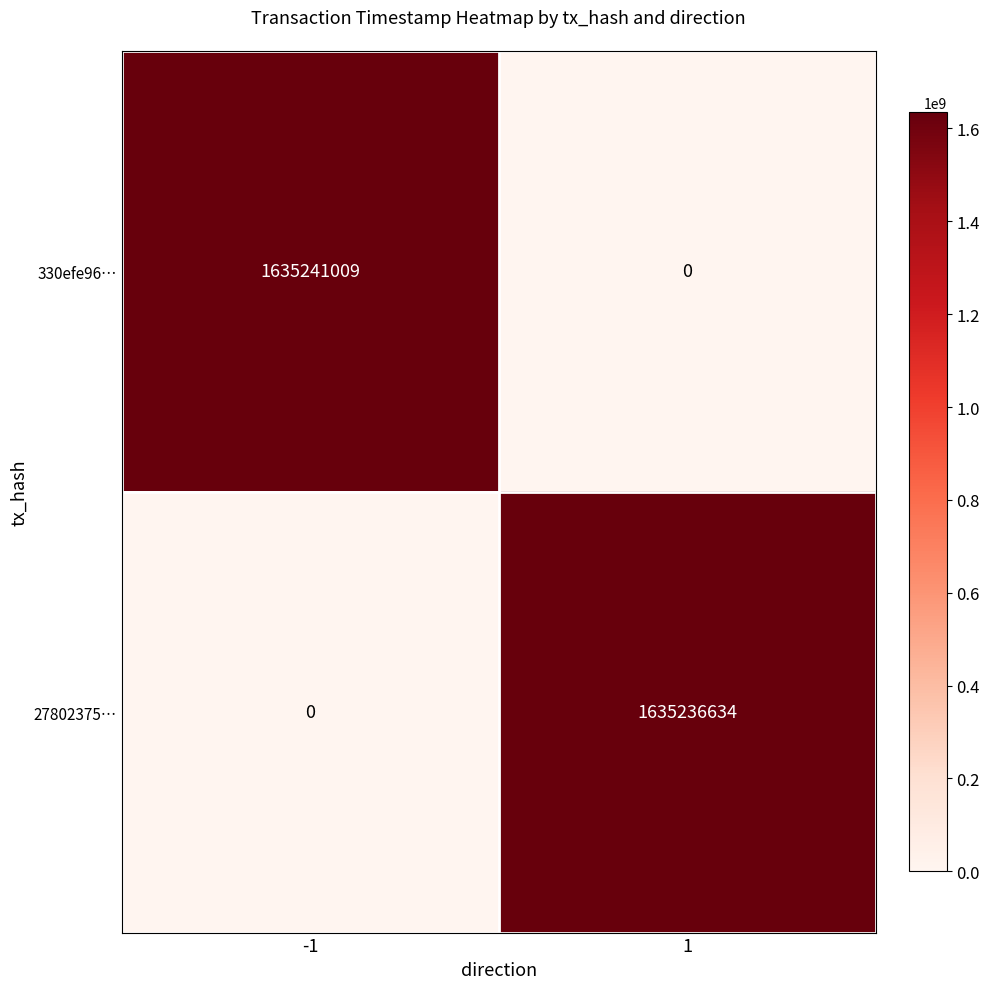

Reading left to right, what are all the values shown in this chart?

330efe96…: -1=1635241009	1=0
27802375…: -1=0	1=1635236634